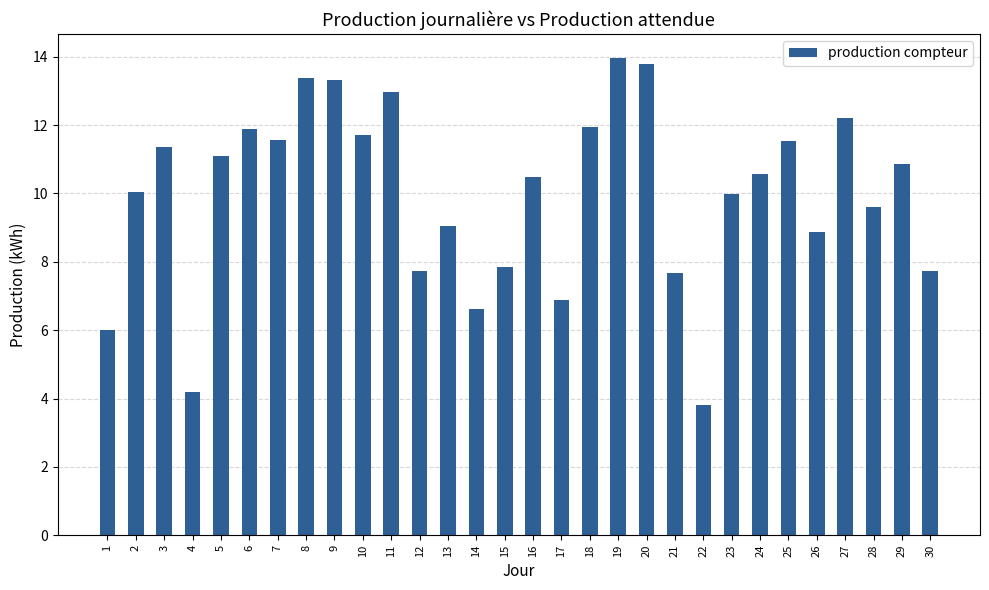

What value does the data have at 12?

7.7